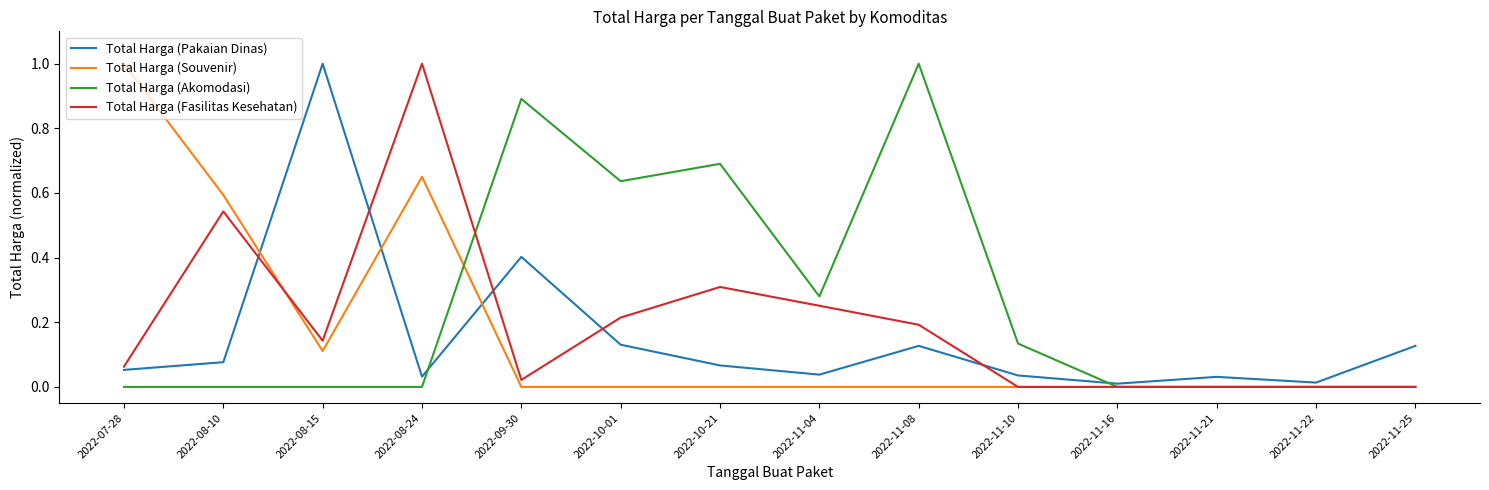

What position from the left is 2022-11-04?

8